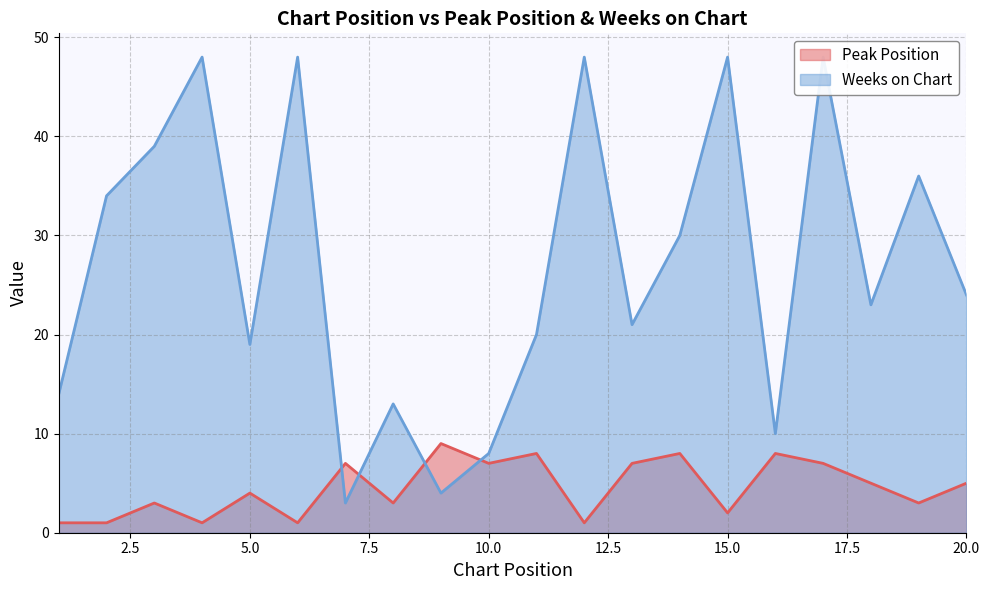

How many times do Weeks on Chart and Peak Position cross each other?

4